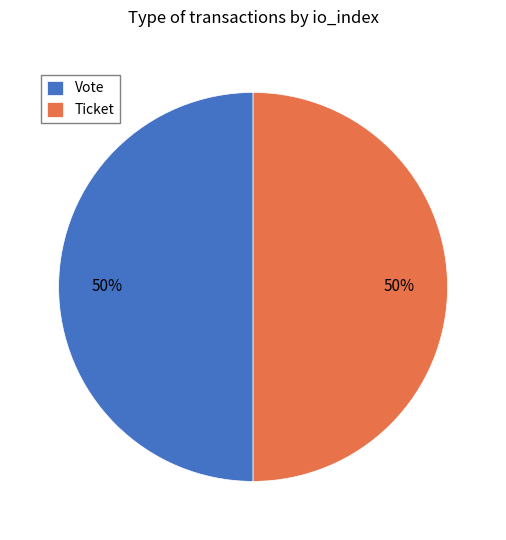

Is it true that Vote is 99% of the pie?

False